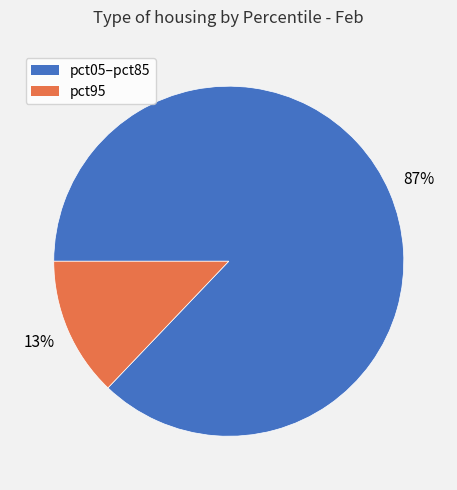

Is there any slice that represents more than half of the pie?

Yes